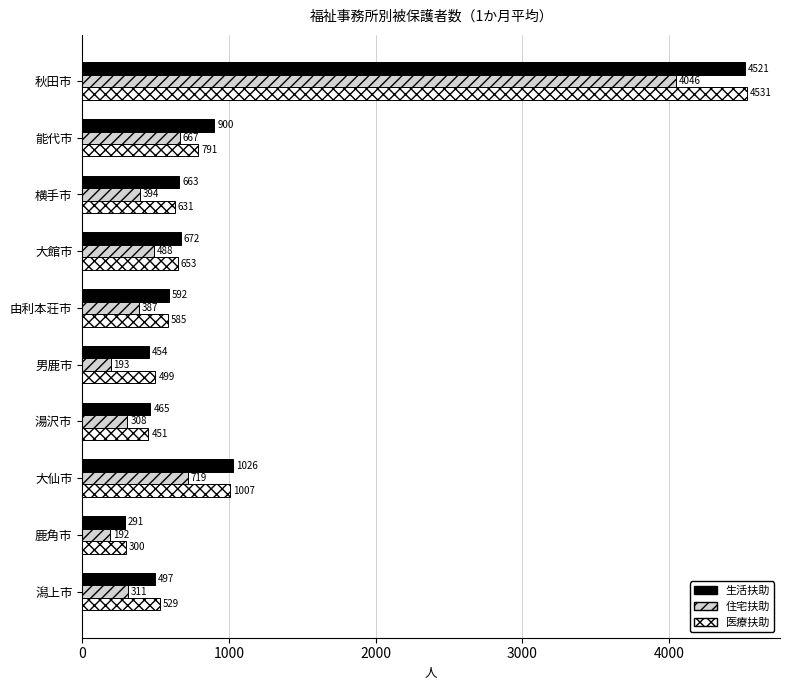

What is the difference between the second highest and minimum values in the 生活扶助 series?

735